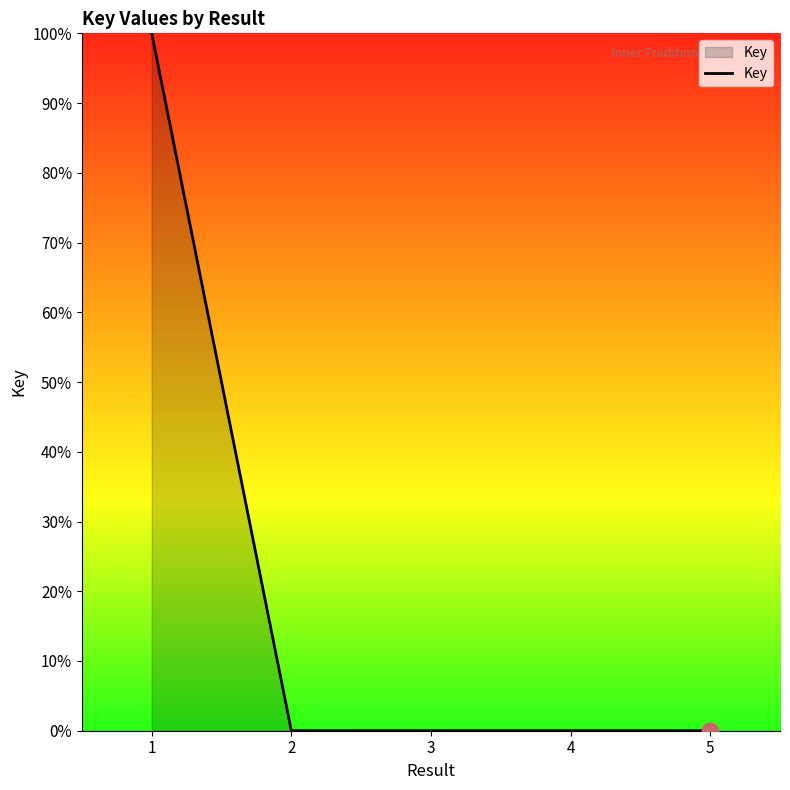

How many categories are shown in the chart?

5